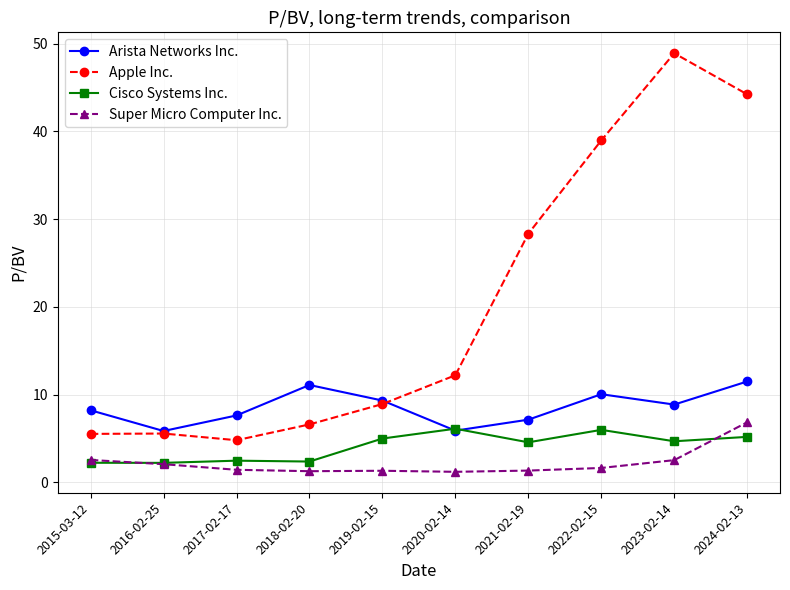

What is the greatest value displayed?

48.9